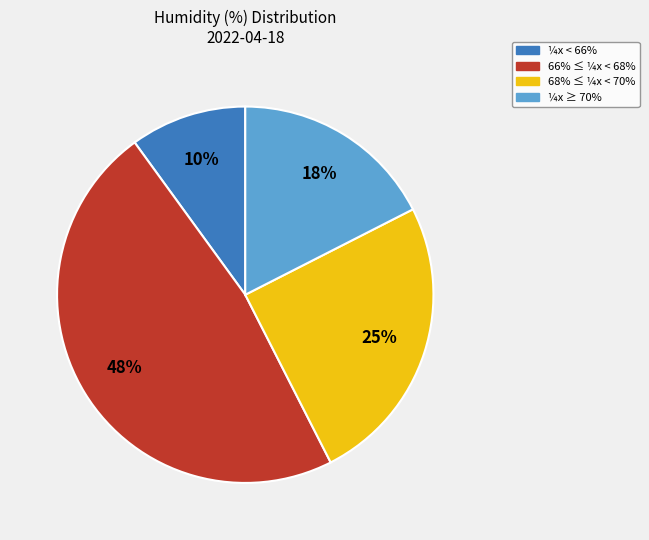

How many segments does this pie chart have?

4